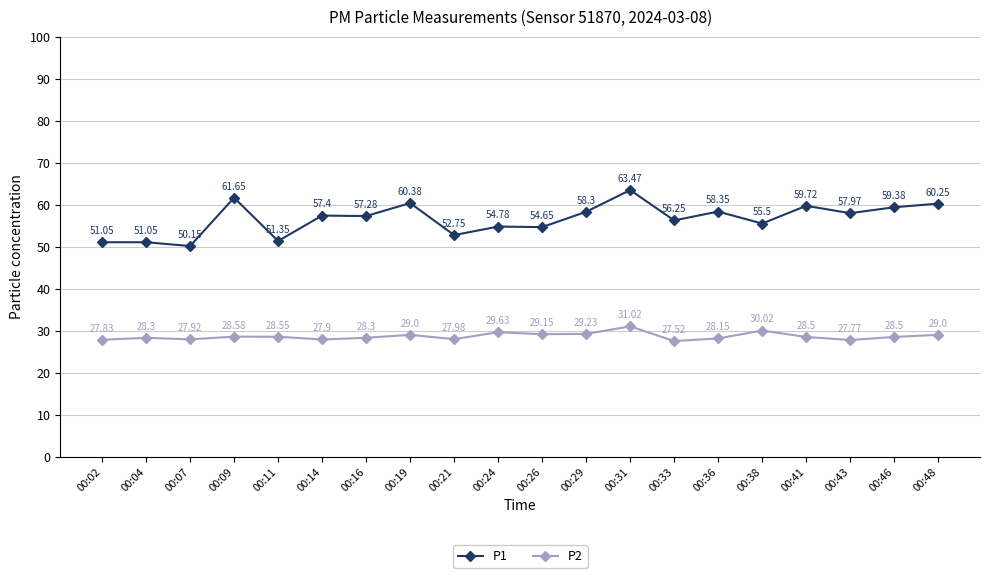

Count the number of categories in the chart.

20